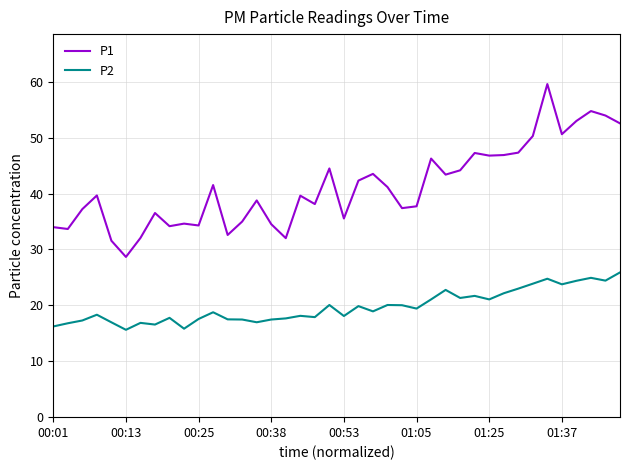

True or false: P1 has more than 0 interior local peaks.

True